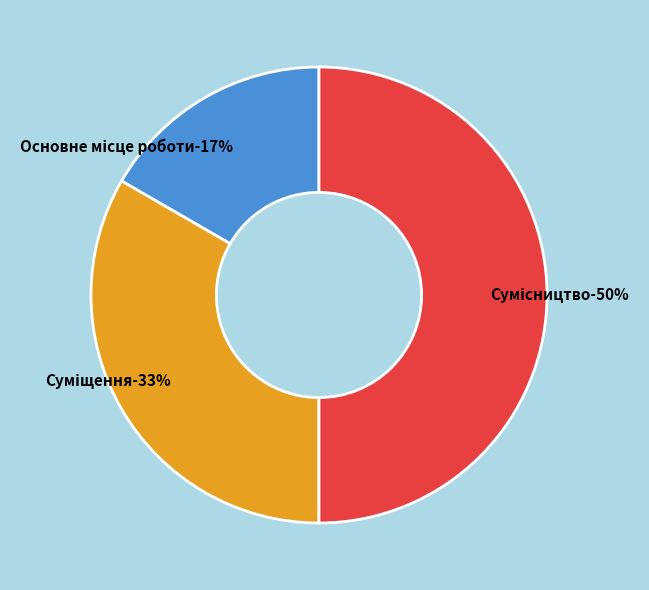

Rank the categories by value from highest to lowest.

Сумісництво, Суміщення, Основне місце роботи